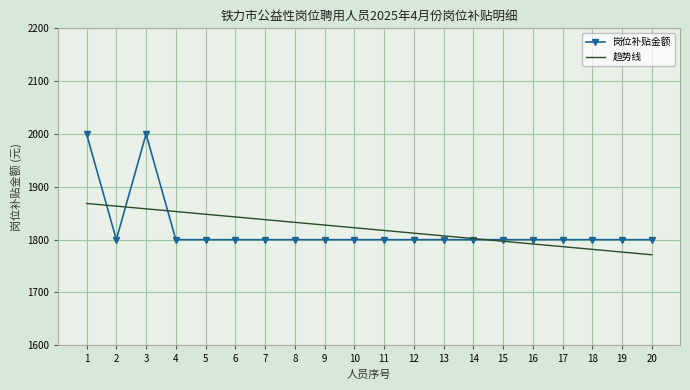

List the labels in order of 趋势线 value, smallest first.

20, 19, 18, 17, 16, 15, 14, 13, 12, 11, 10, 9, 8, 7, 6, 5, 4, 3, 2, 1